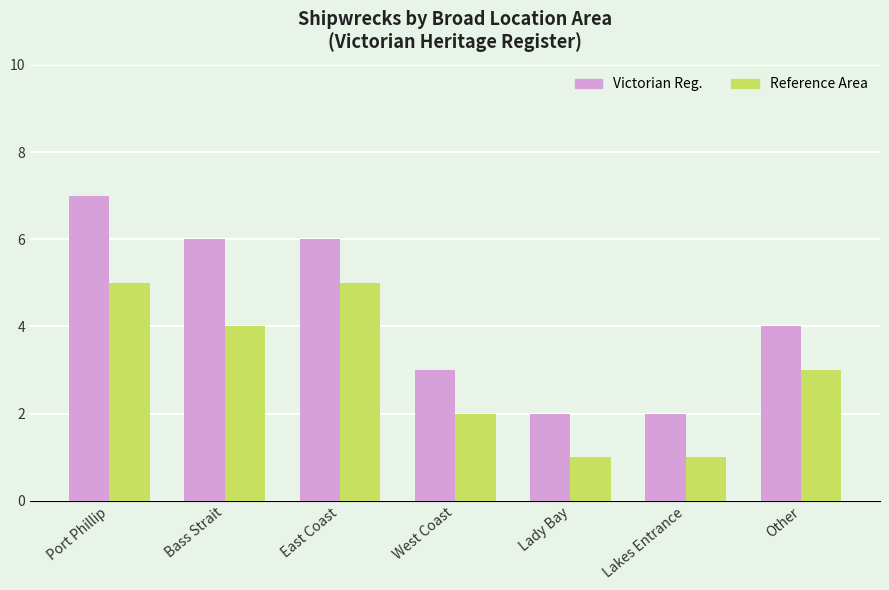

Reading right to left, what are all the values shown in this chart?

Victorian Reg.: 4	2	2	3	6	6	7
Reference Area: 3	1	1	2	5	4	5